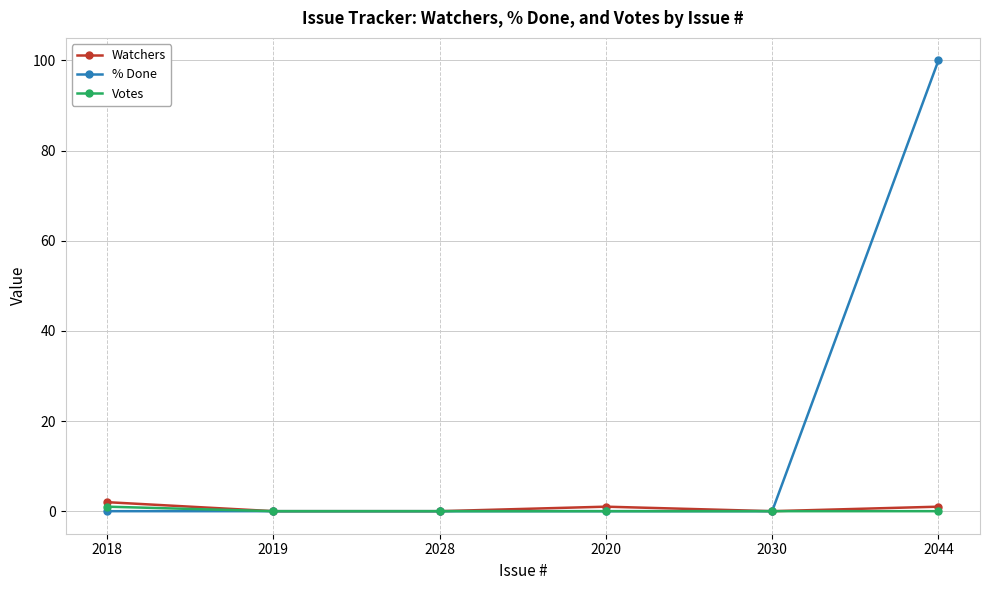

Which category has the highest value in the % Done series?

2044